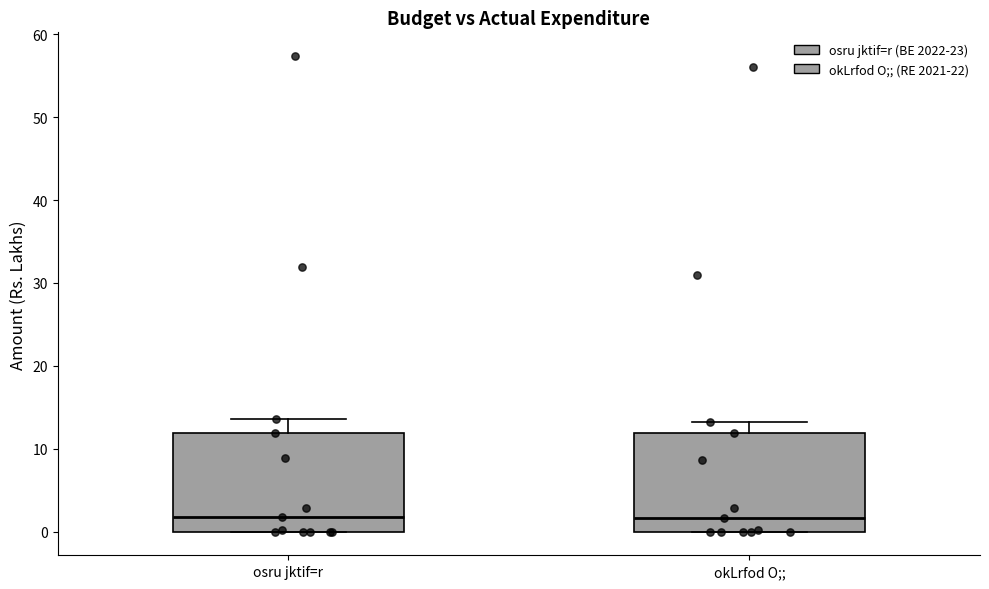

Reading left to right, read every box against the y-axis: the position of its median line, the range the box covers, and the ends of its whiskers. The values are not printed on the chart, so give them approximately, as read against the axis.

osru jktif=r: median 2, box 0 to 12, whiskers 0 to 14
okLrfod O;;: median 2, box 0 to 12, whiskers 0 to 13